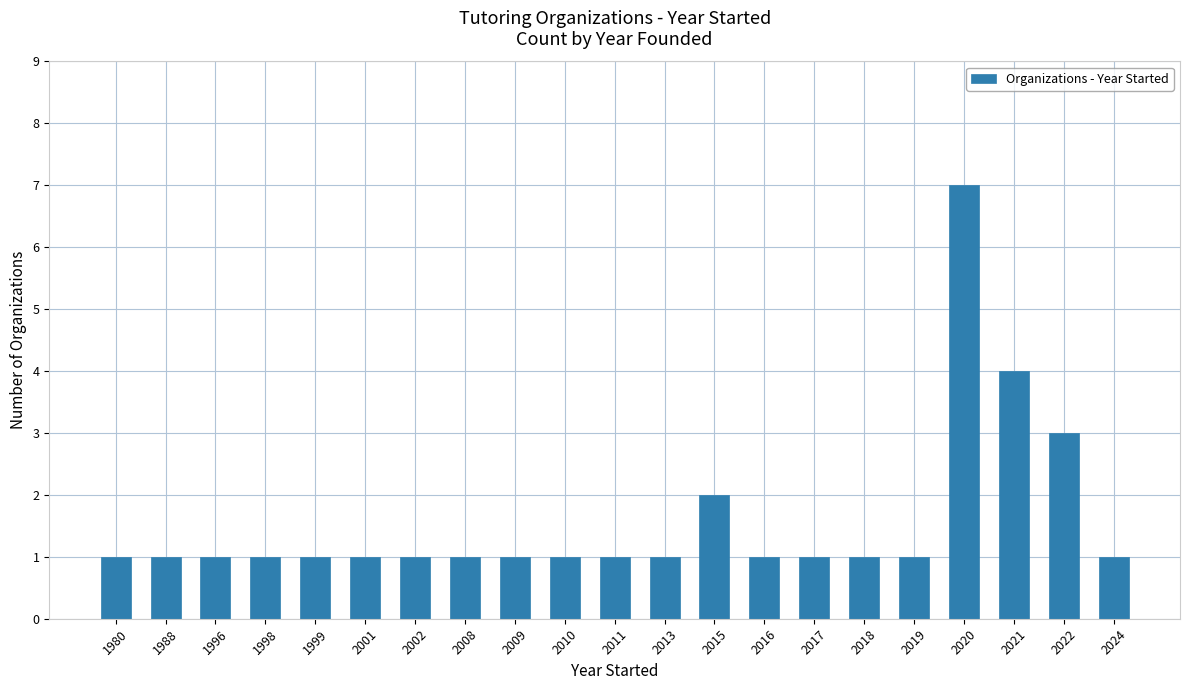

Approximately how many times larger is the value at 1999 compared to 2018?

1.0